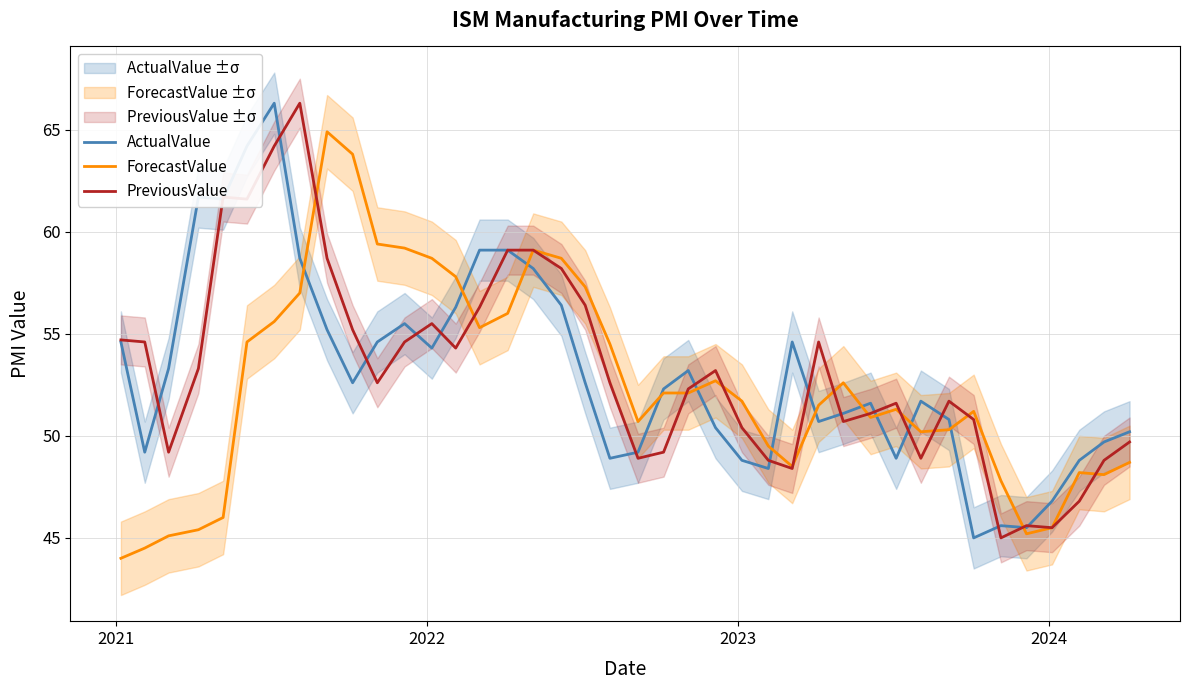

What is the lowest value of the ForecastValue series?

44.0